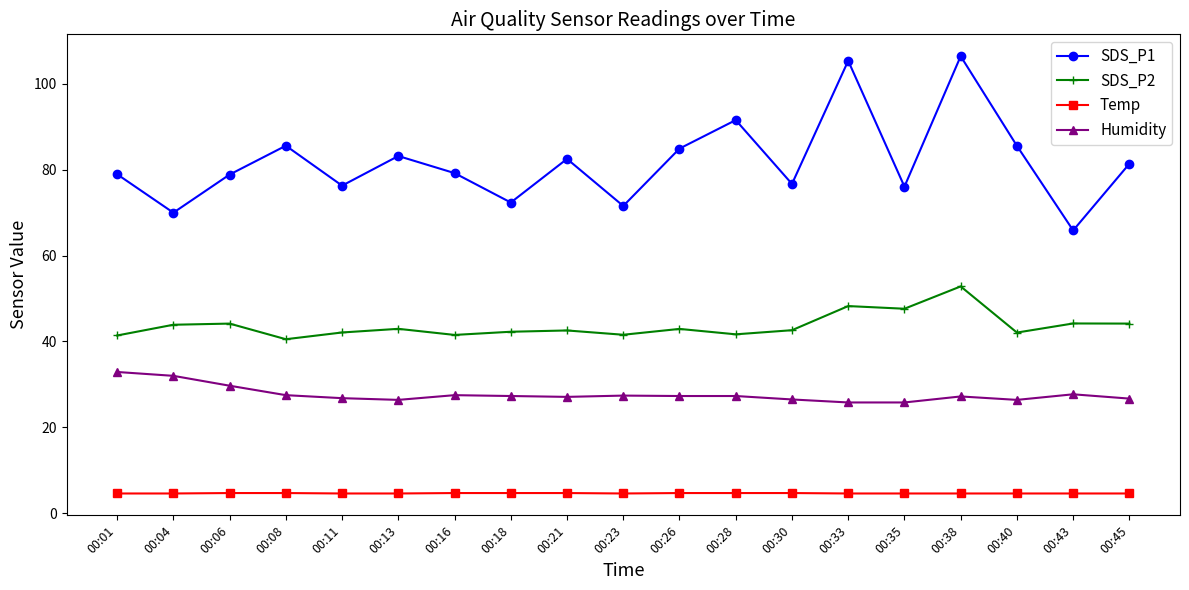

What are all the series names shown in the legend?

SDS_P1, SDS_P2, Temp, Humidity